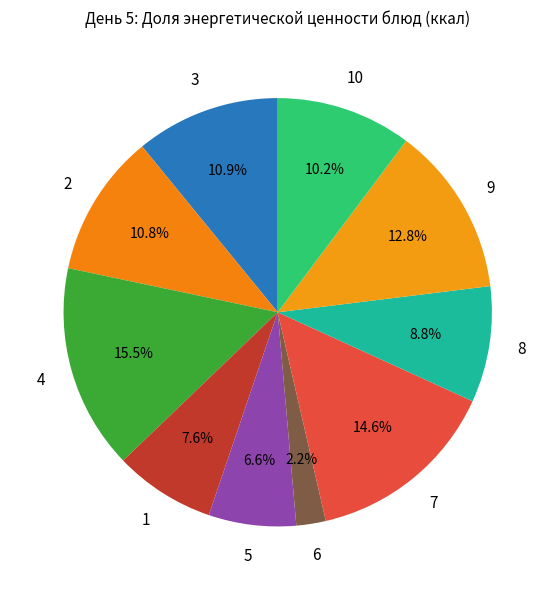

How many slices are in this pie chart?

10